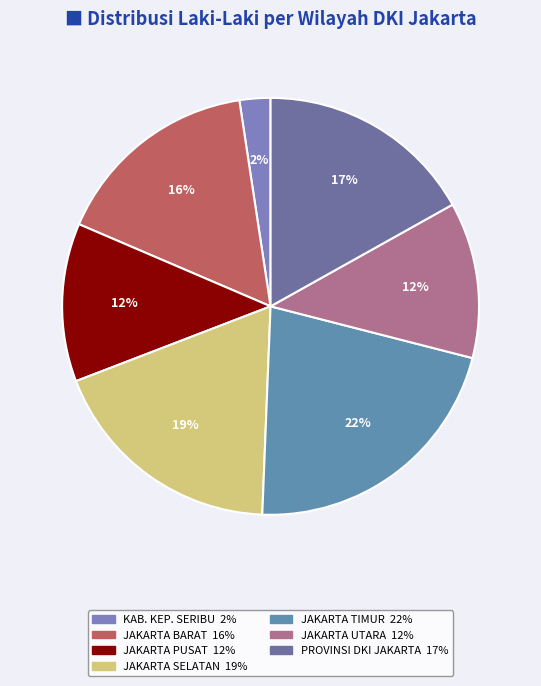

Is there any slice that represents more than half of the pie?

No